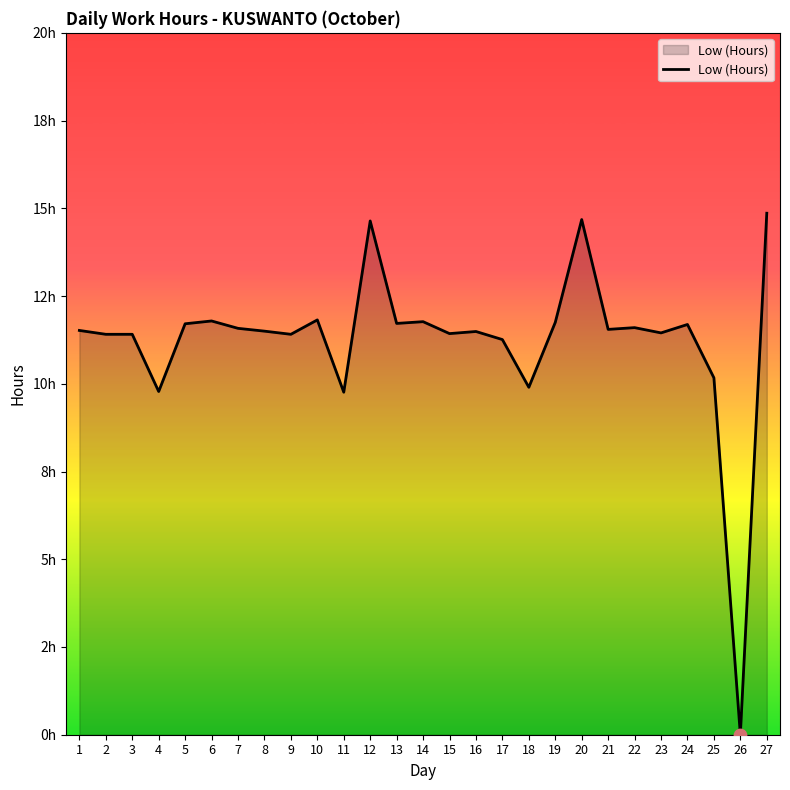

Between 19 and 27, which is larger?

27